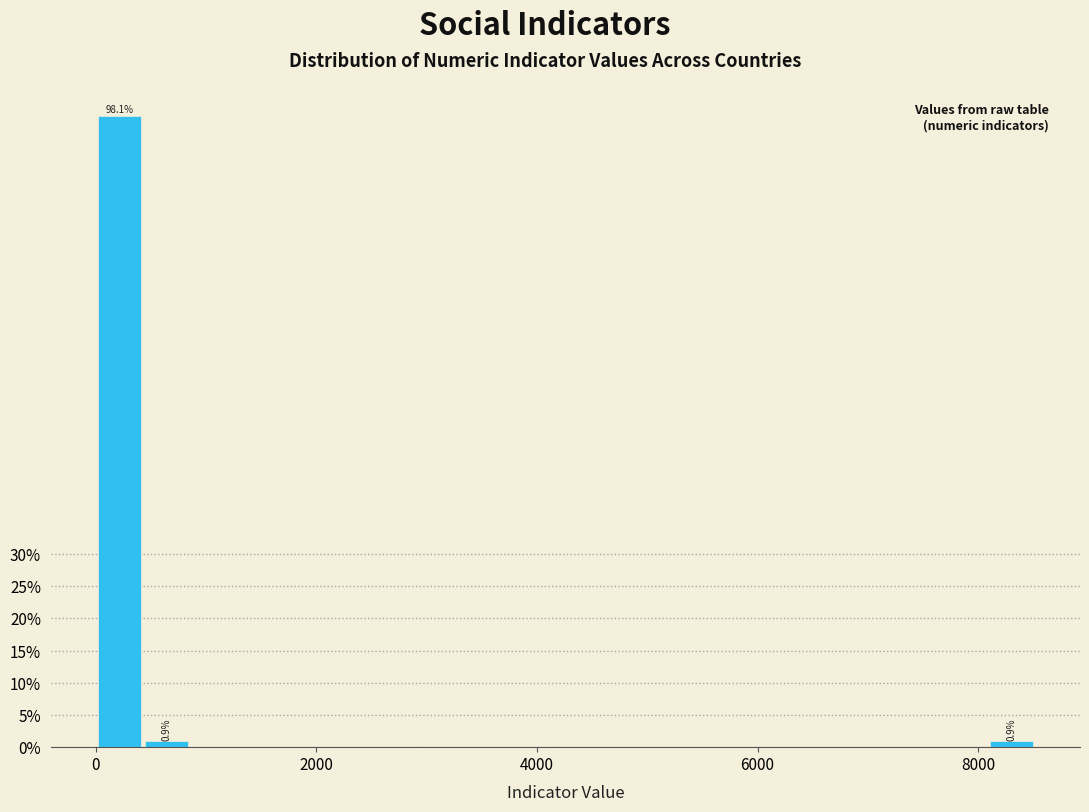

Read against the x-axis, roughly where is the centre of the tallest bar?

200